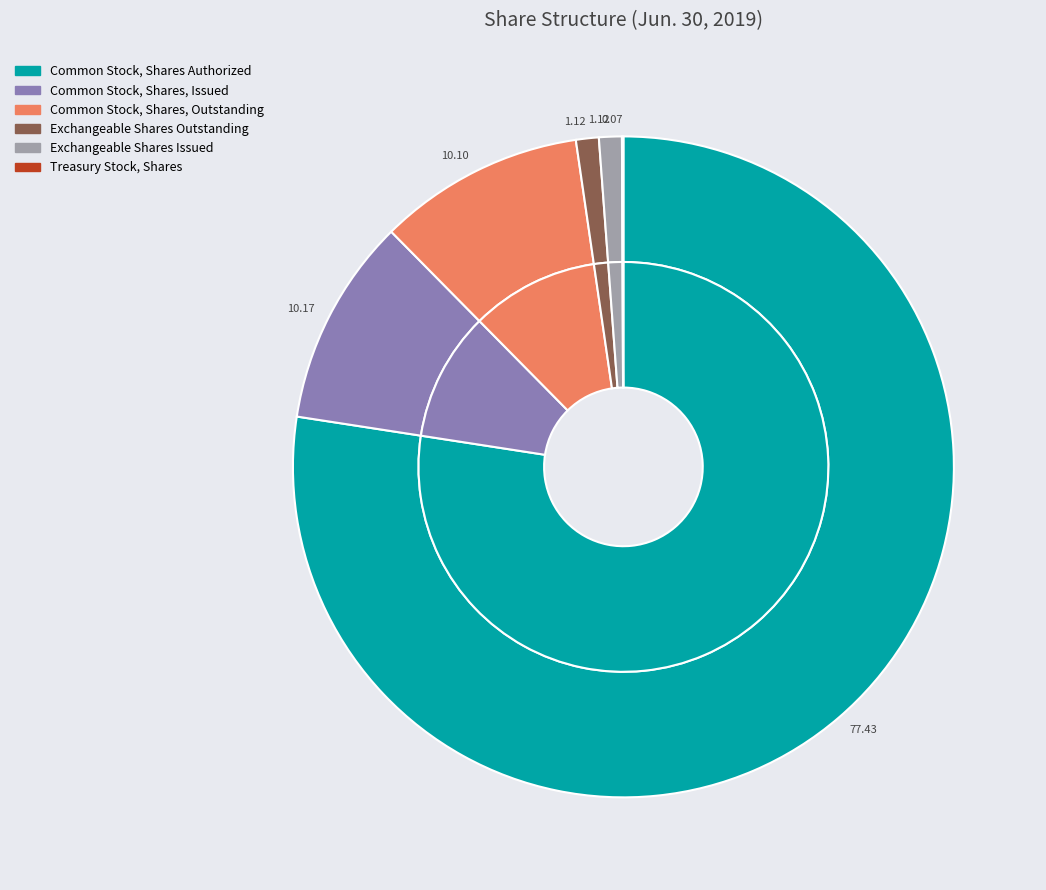

Approximately how many times larger is the value at Common Stock, Shares, Issued compared to Treasury Stock, Shares?

143.9